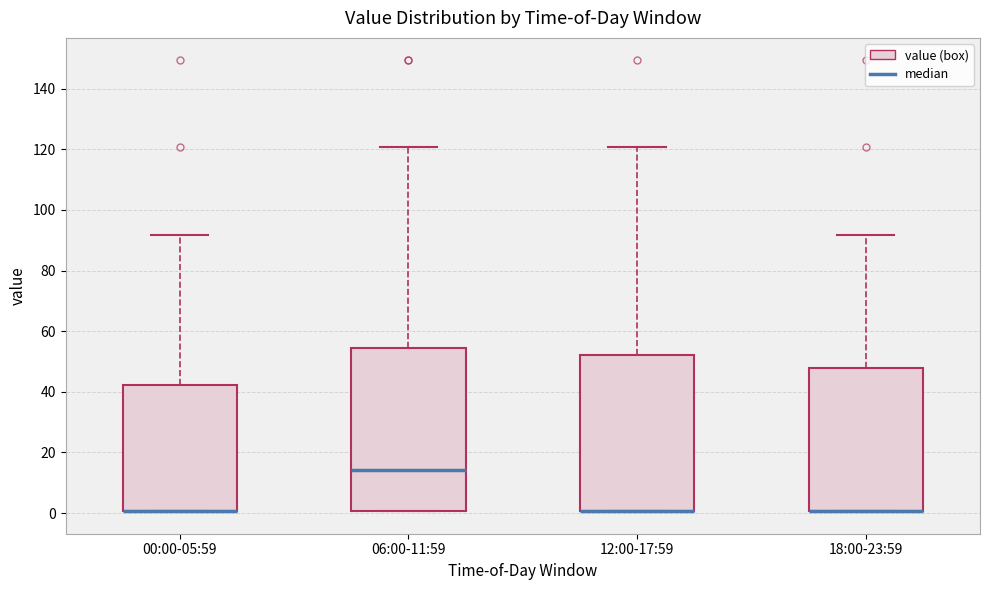

Comparing the boxes themselves (not the whiskers), which one is the tallest?

06:00-11:59